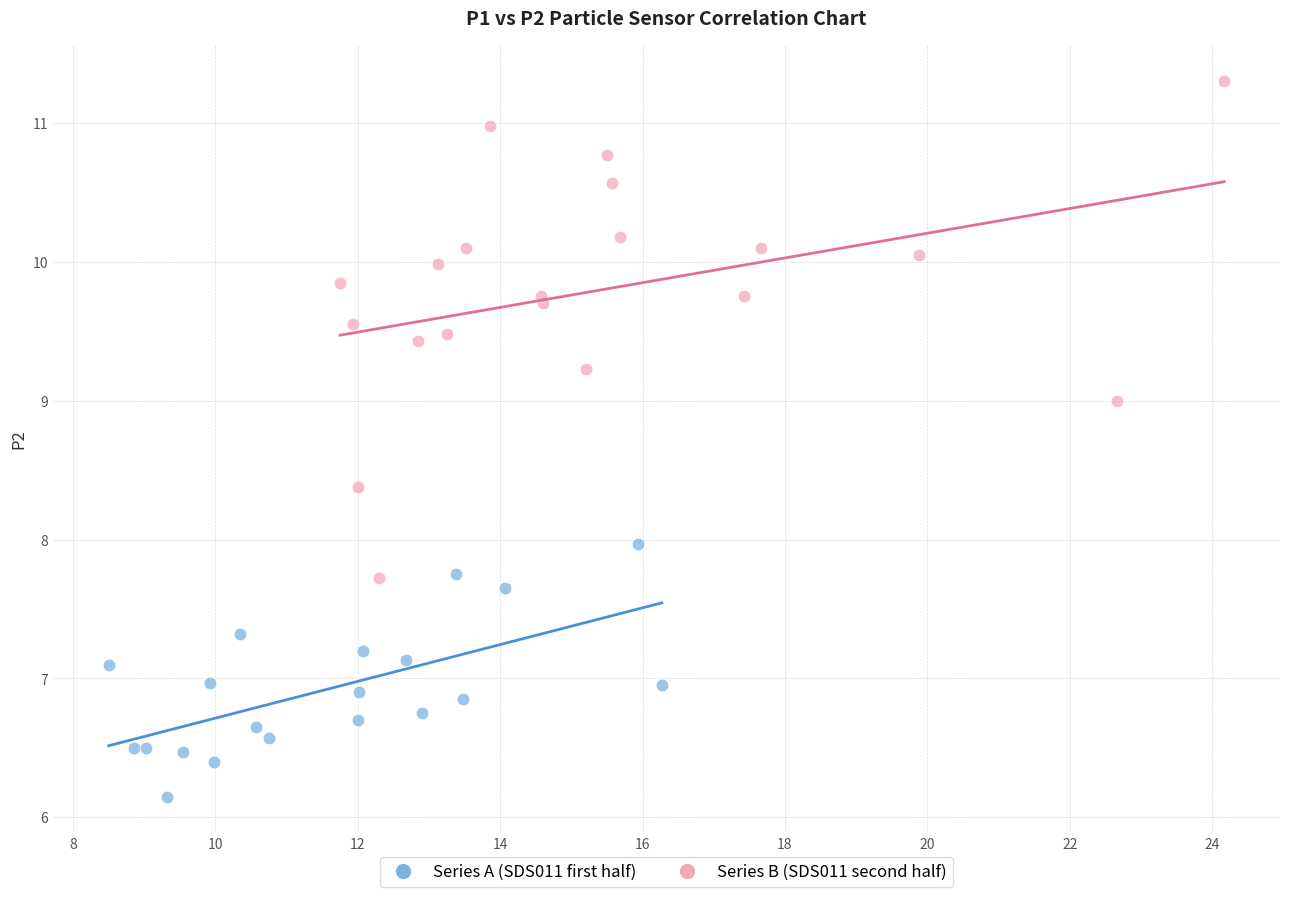

Which series contains the highest Y value?

Series B (SDS011 second half)